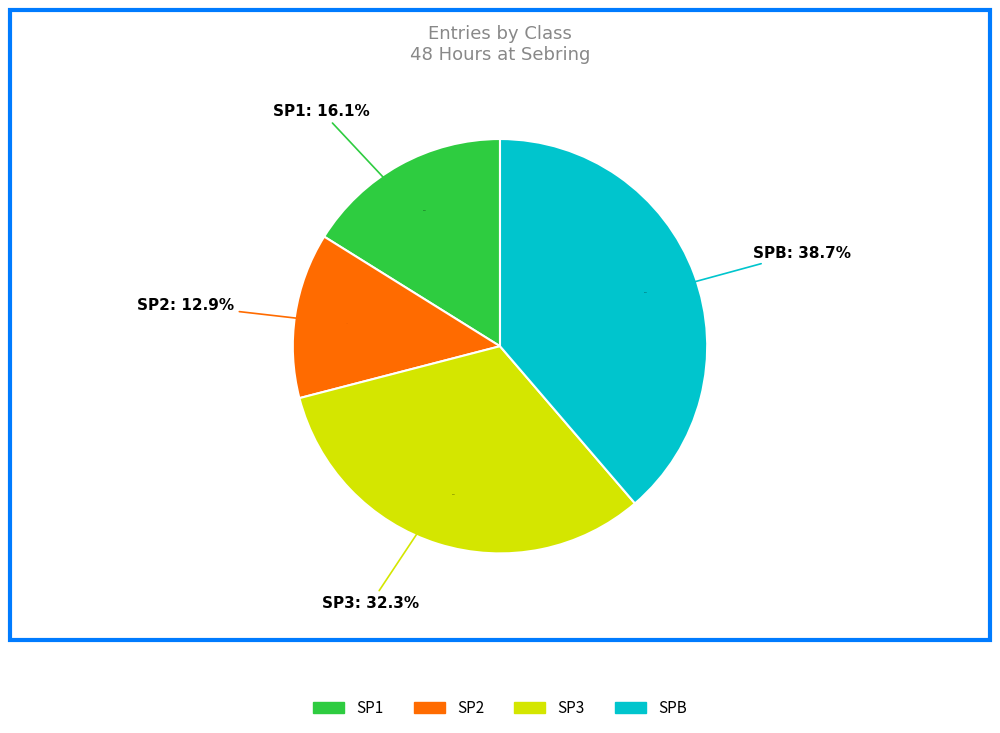

Is it true that SP1 is 16% of the pie?

True